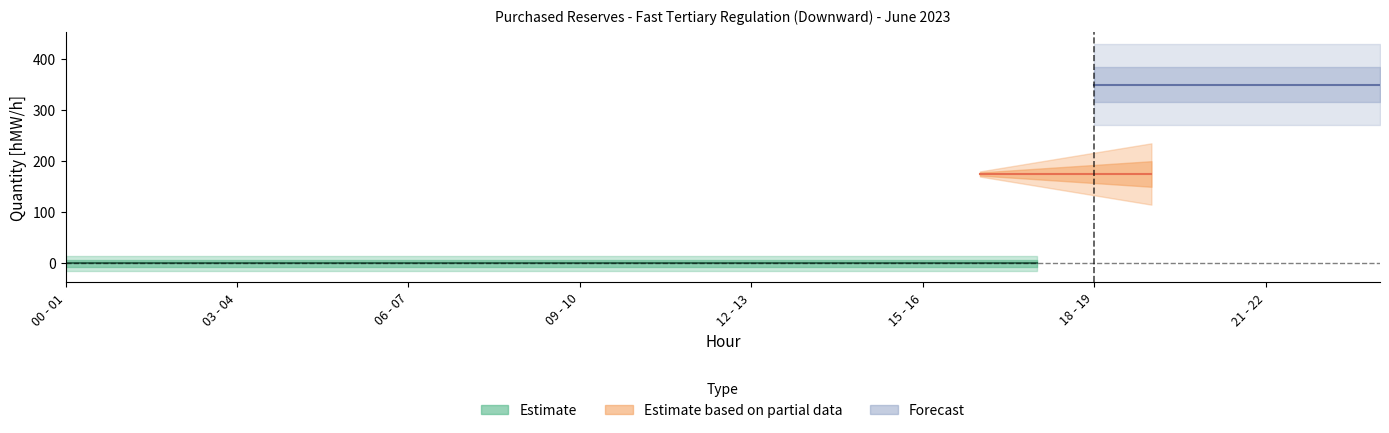

At which label is Sat 03.06 closest to 0?

00 - 01